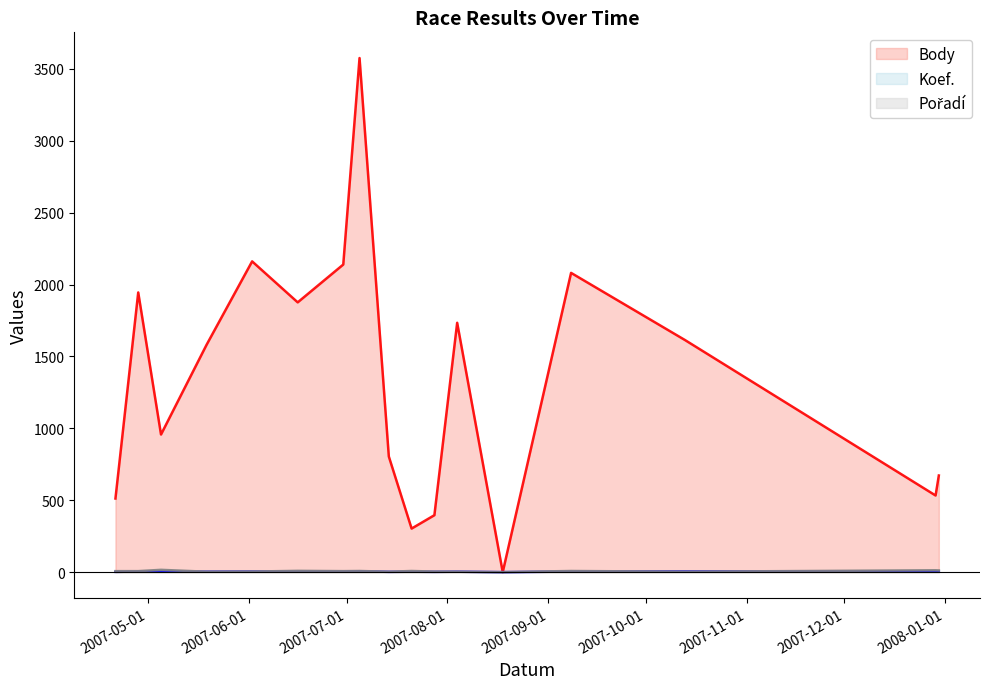

What is the greatest value displayed?

3575